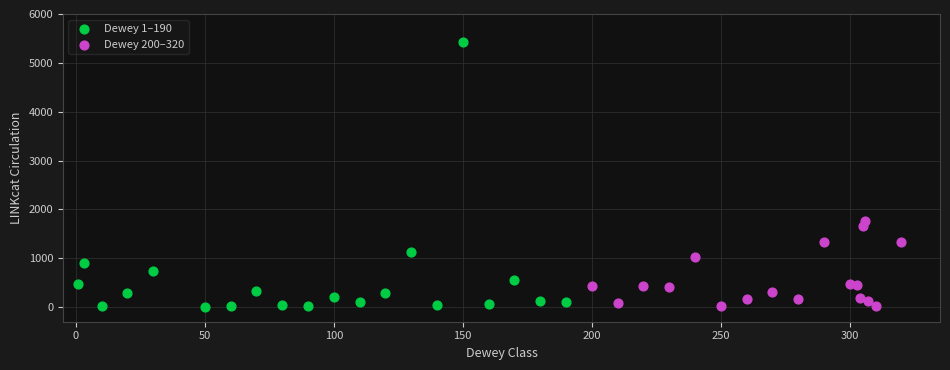

Which series has the largest Y range (max minus min)?

Dewey 1–190